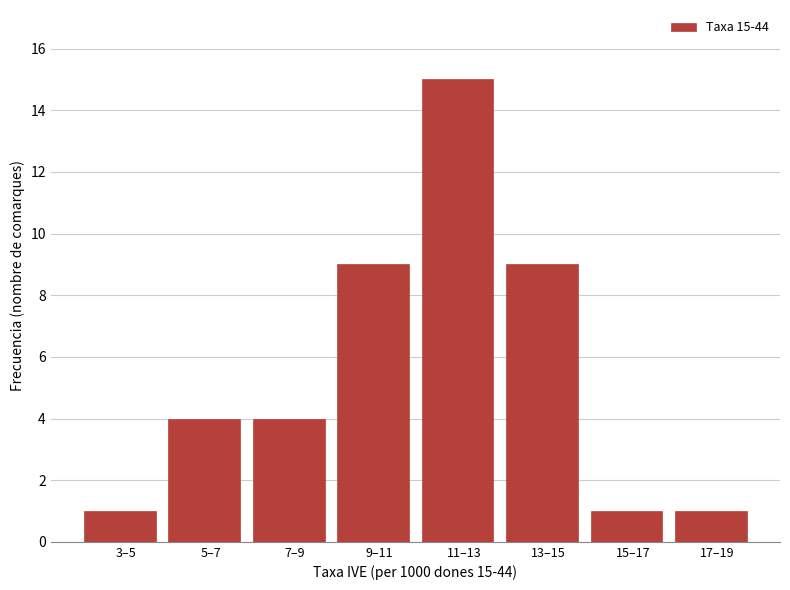

Reading left to right, transcribe all the data shown in this chart.

1	4	4	9	15	9	1	1